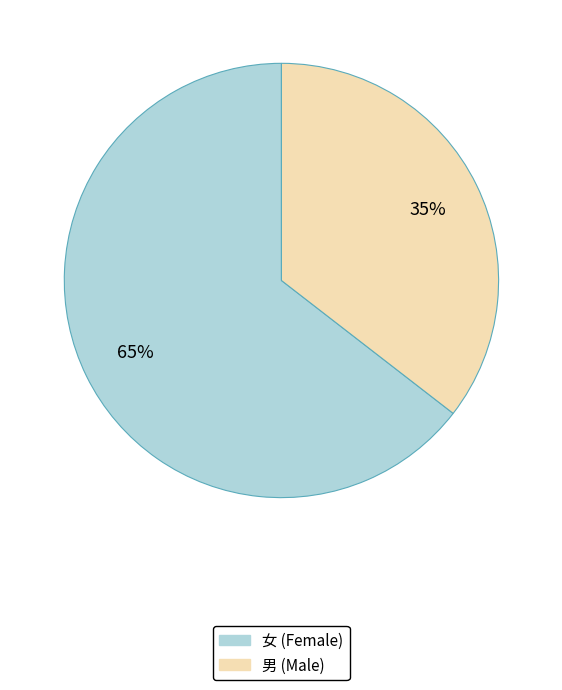

Count the number of slices in the pie.

2